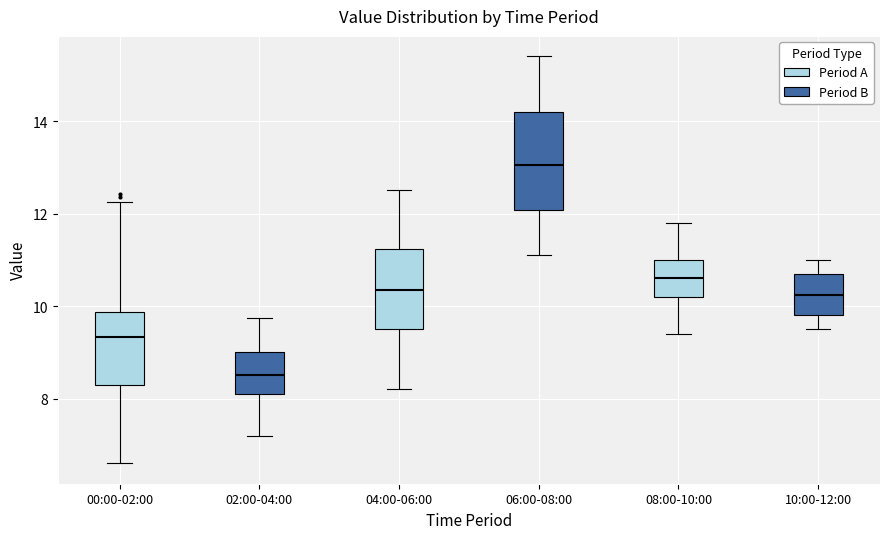

Reading left to right, read every box against the y-axis: the position of its median line, the range the box covers, and the ends of its whiskers. The values are not printed on the chart, so give them approximately, as read against the axis.

00:00-02:00: median 9.4, box 8.4 to 9.8, whiskers 6.6 to 12.2
02:00-04:00: median 8.6, box 8.2 to 9.0, whiskers 7.2 to 9.8
04:00-06:00: median 10.4, box 9.6 to 11.2, whiskers 8.2 to 12.6
06:00-08:00: median 13.0, box 12.0 to 14.2, whiskers 11.2 to 15.4
08:00-10:00: median 10.6, box 10.2 to 11.0, whiskers 9.4 to 11.8
10:00-12:00: median 10.2, box 9.8 to 10.8, whiskers 9.6 to 11.0